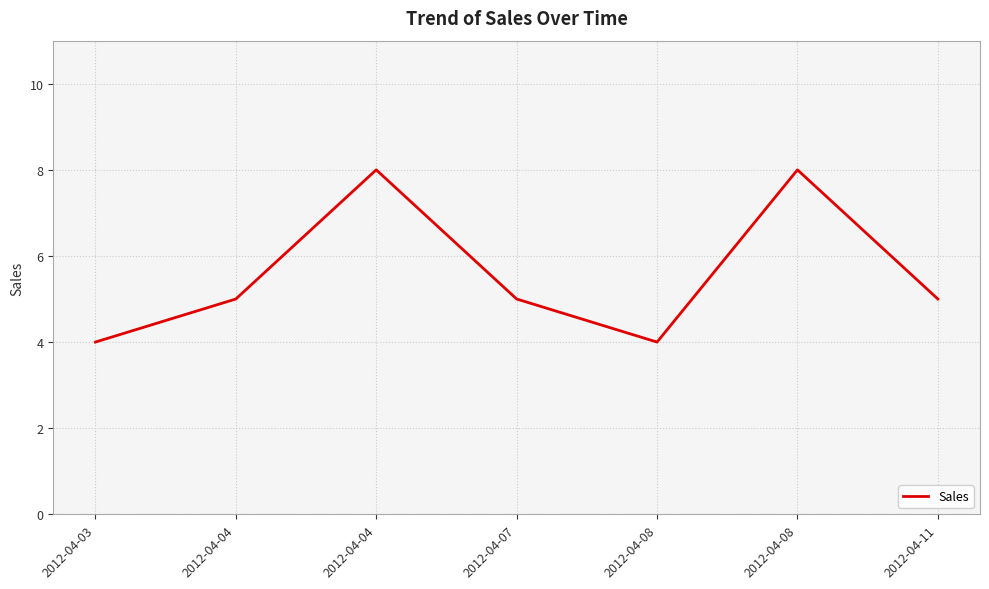

Where is the first local maximum?

2012-04-04